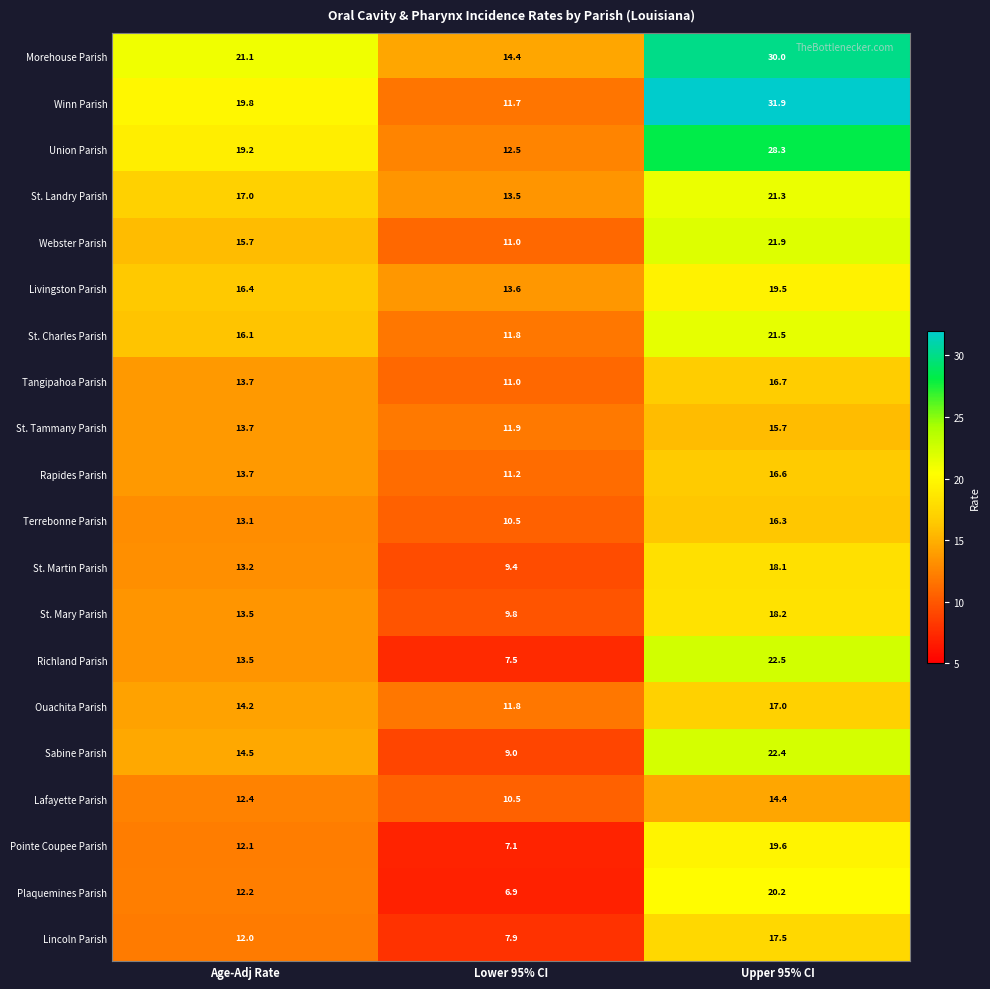

What is the maximum value shown in the chart?

31.9